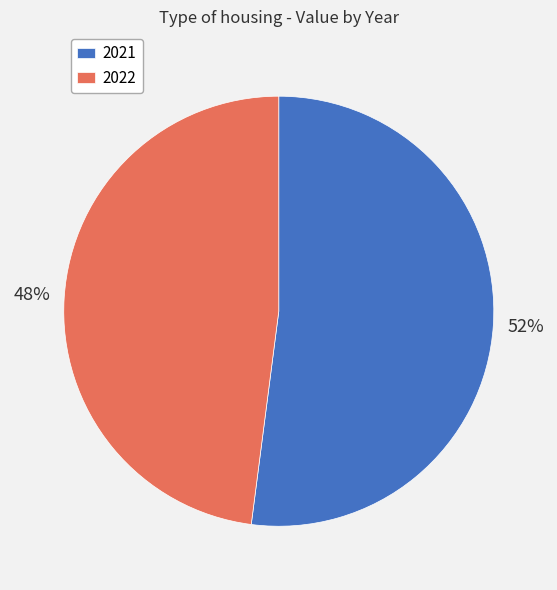

Approximately how many times larger is the value at 2021 compared to 2022?

1.1